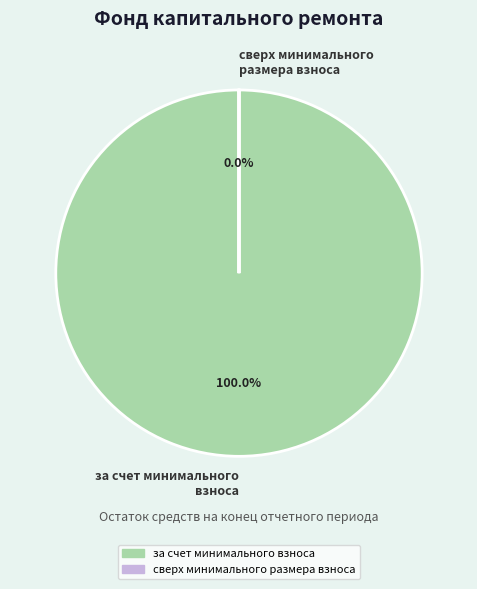

To the nearest percent, what is the average slice percentage?

50%